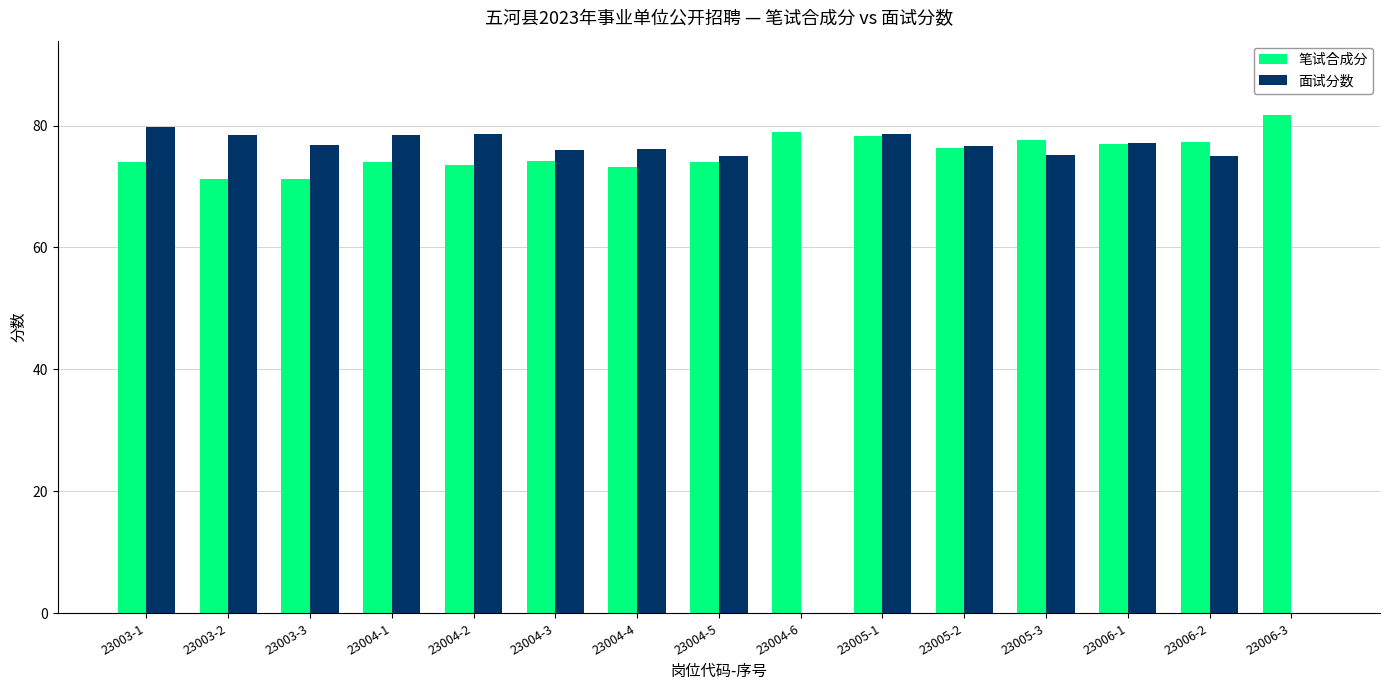

Which series has the widest spread of values?

面试分数